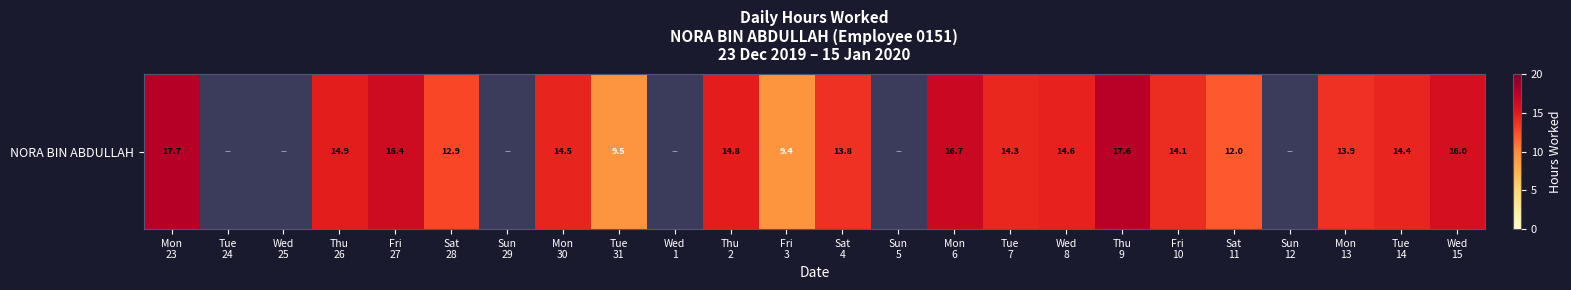

Which has a higher value, Sun
29 or Sat
28?

Sat
28